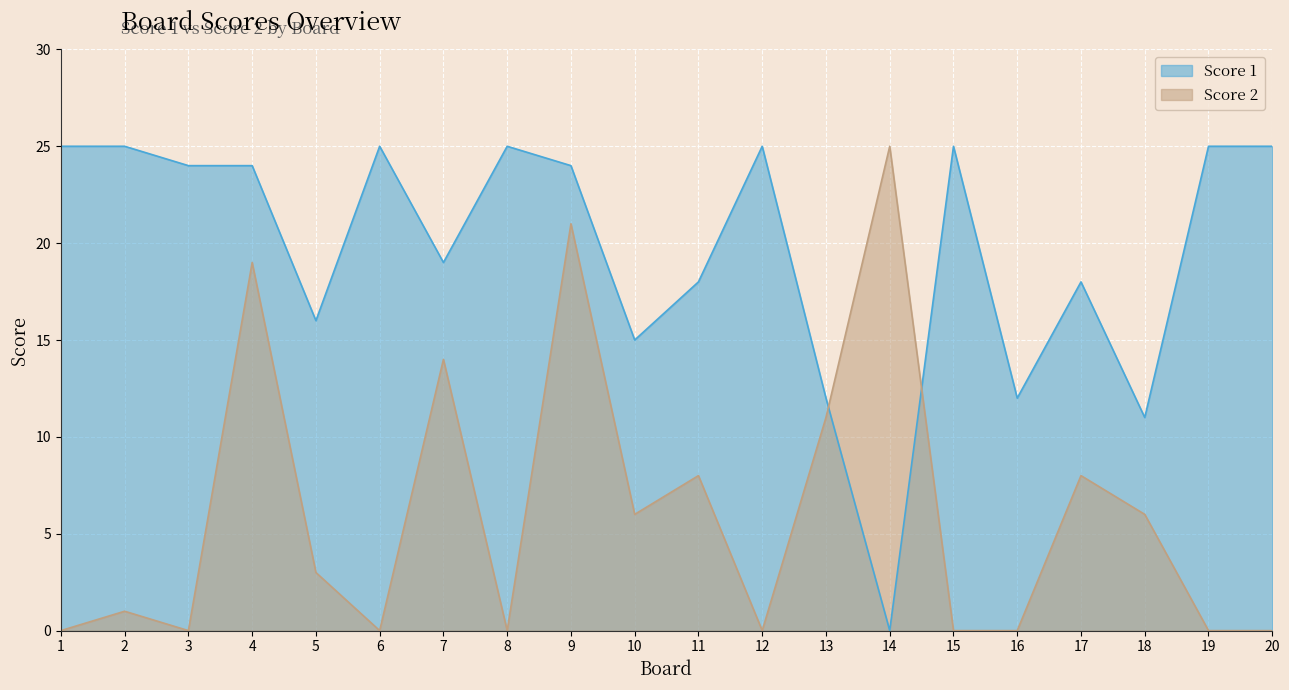

What are all the series names shown in the legend?

Score 1, Score 2